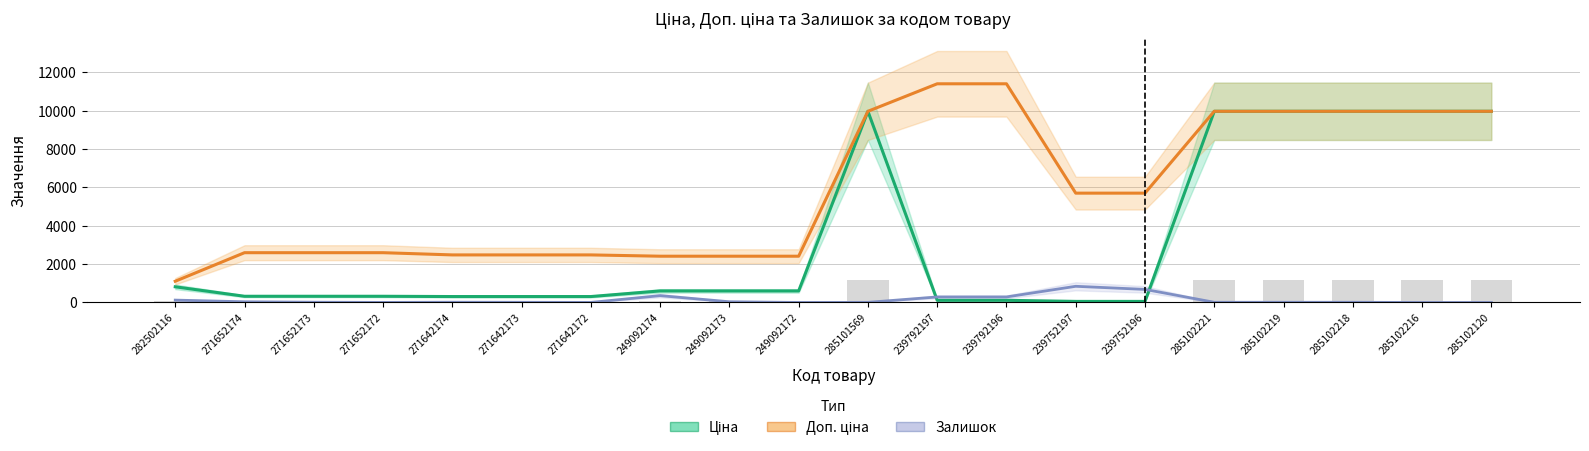

The value of Залишок at 271642172 is 4.0. True or false?

True